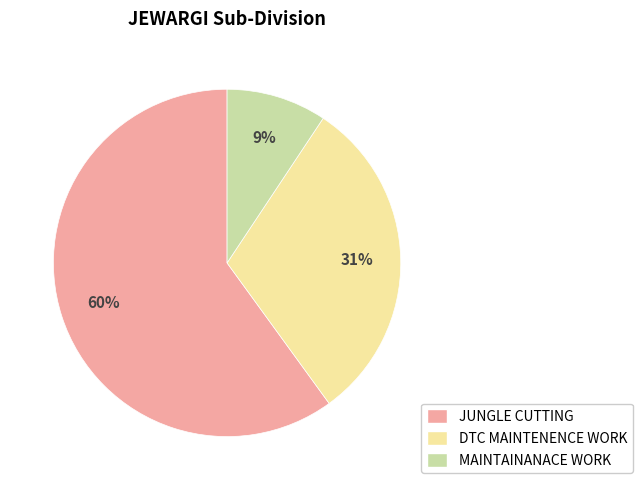

To the nearest percent, what is the average slice percentage?

33%